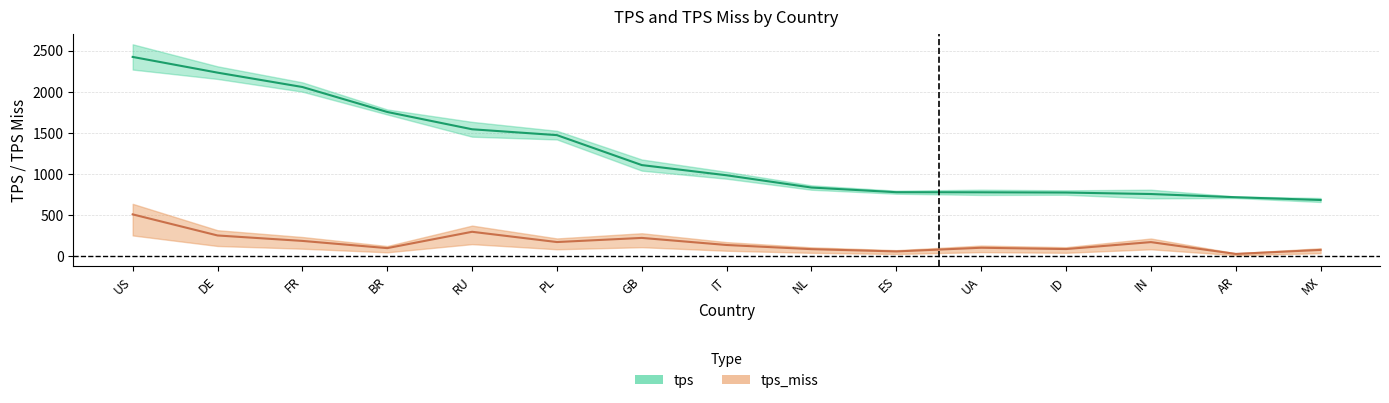

What is the difference between the maximum and second lowest values in the tps_miss series?

450.0